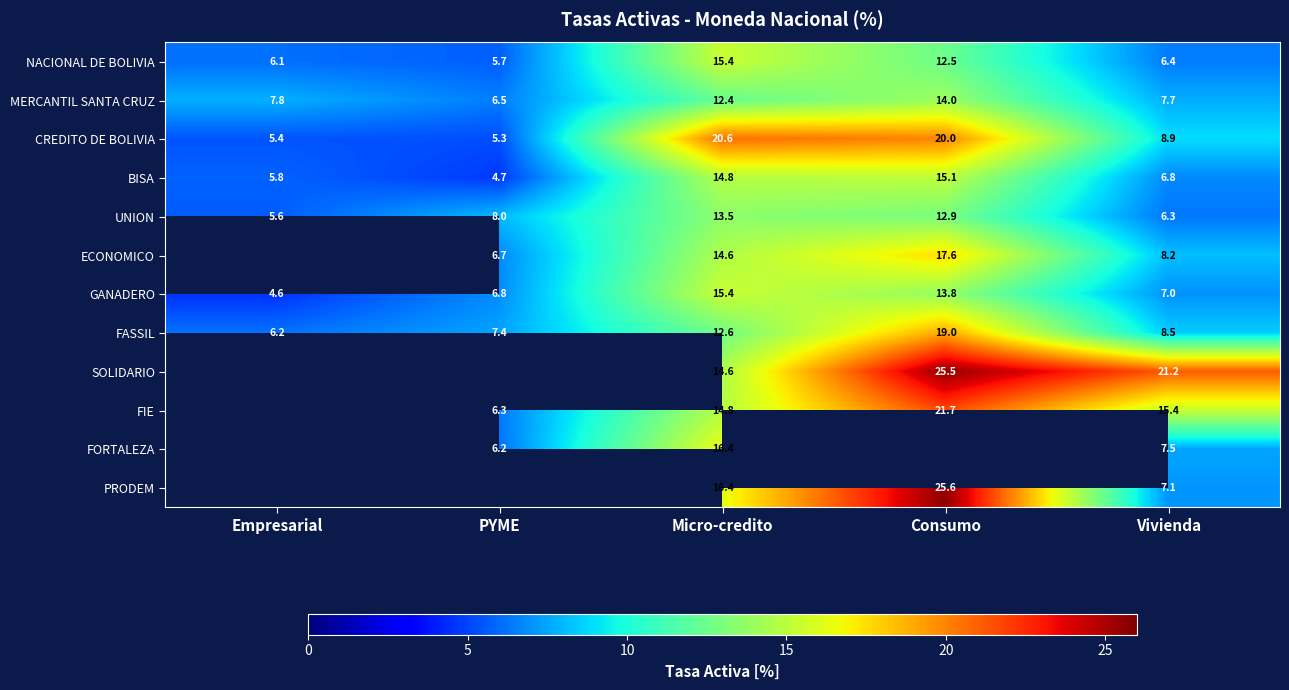

At which label does UNION reach its minimum?

Empresarial